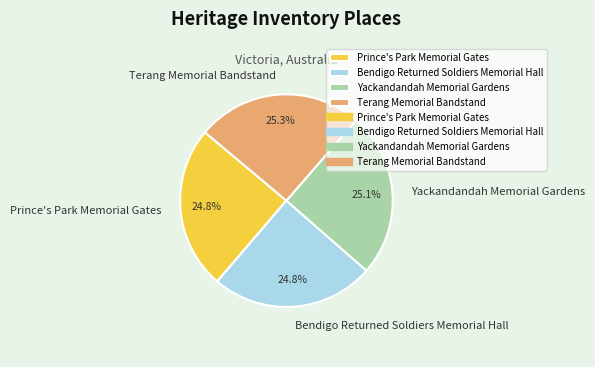

Approximately how many times larger is the value at Prince's Park Memorial Gates compared to Yackandandah Memorial Gardens?

1.0